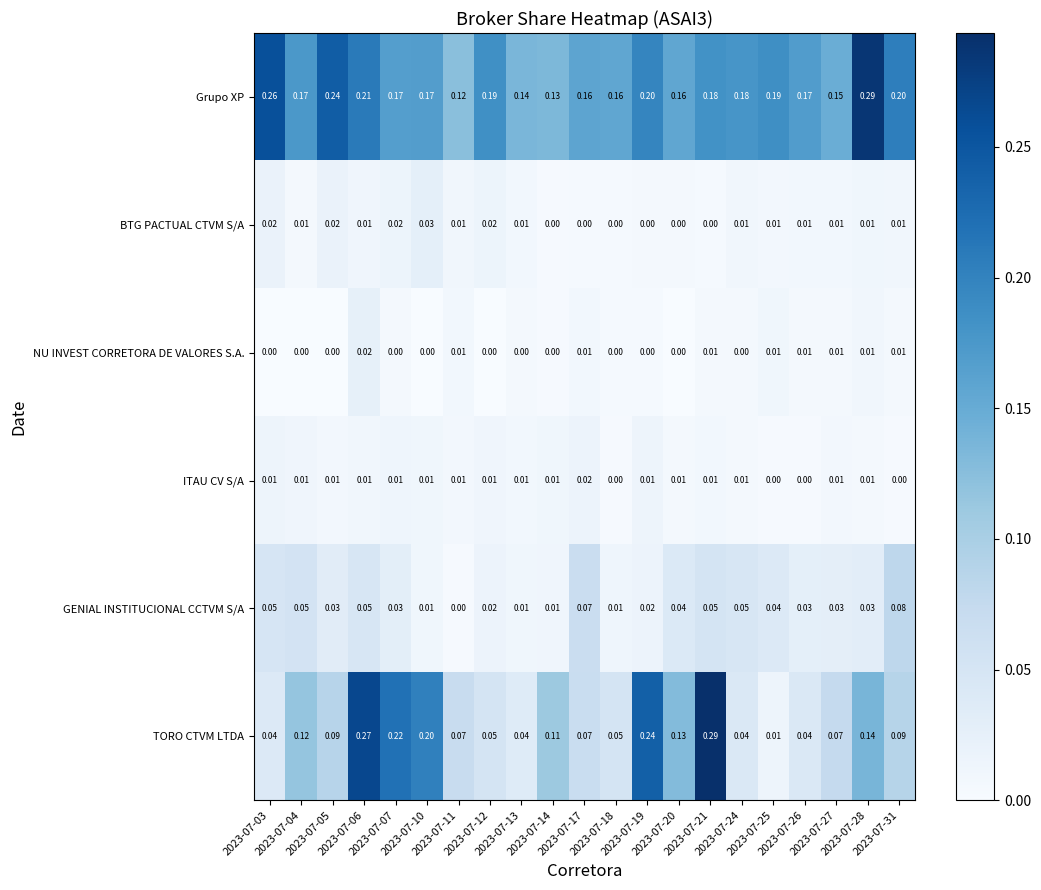

Which series has the largest range (max minus min)?

TORO CTVM LTDA